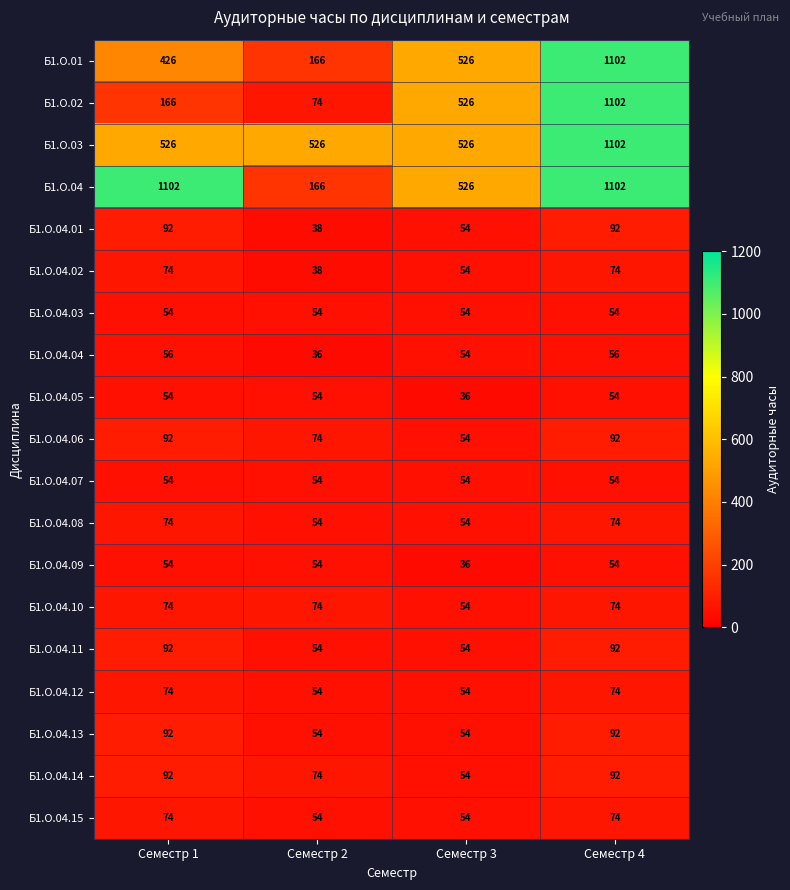

At which category is the sum across all series the highest?

Семестр 4